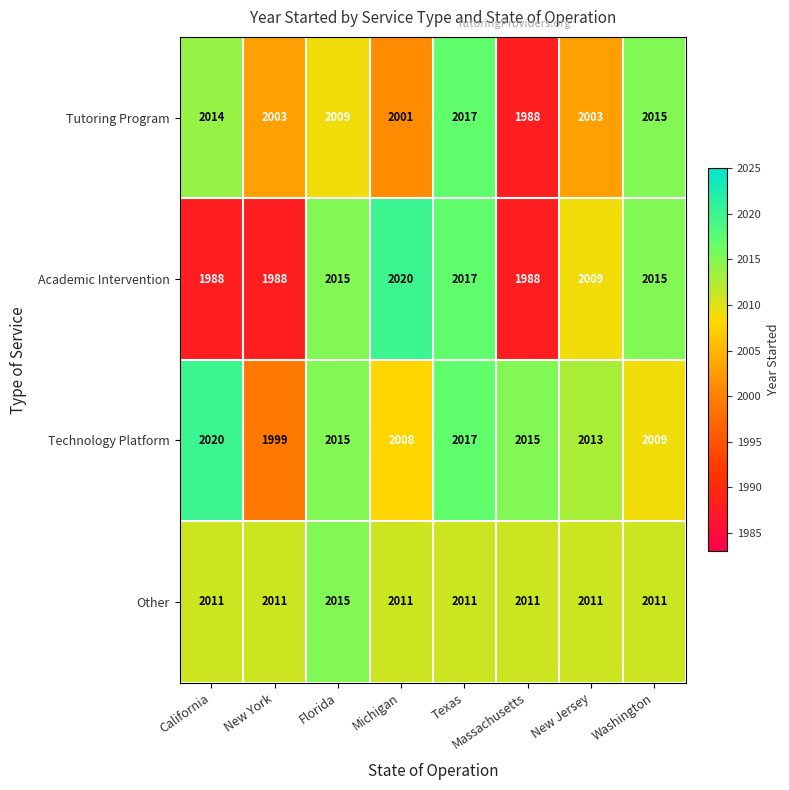

At which label is Academic Intervention closest to 2004?

New Jersey